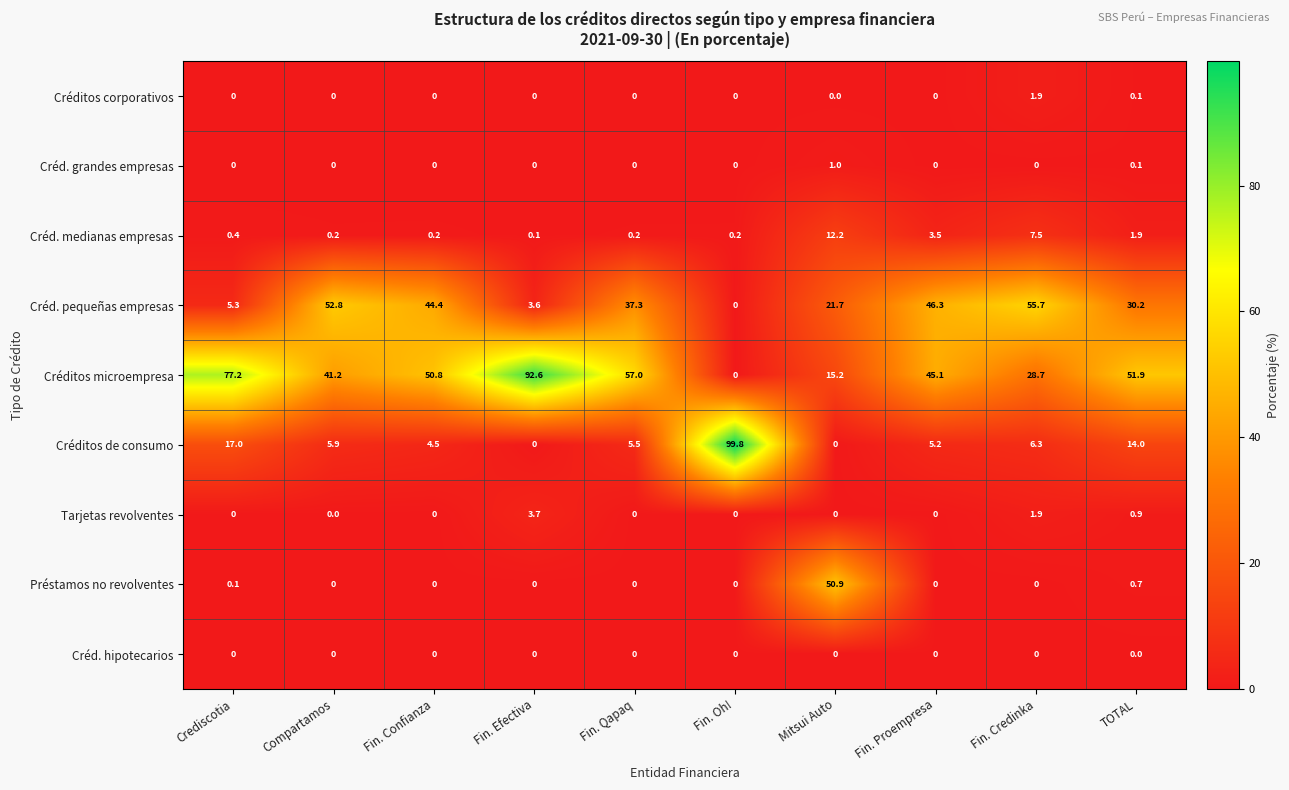

True or false: Créd. pequeñas empresas has a value of -17.4 at Fin. Oh!.

False